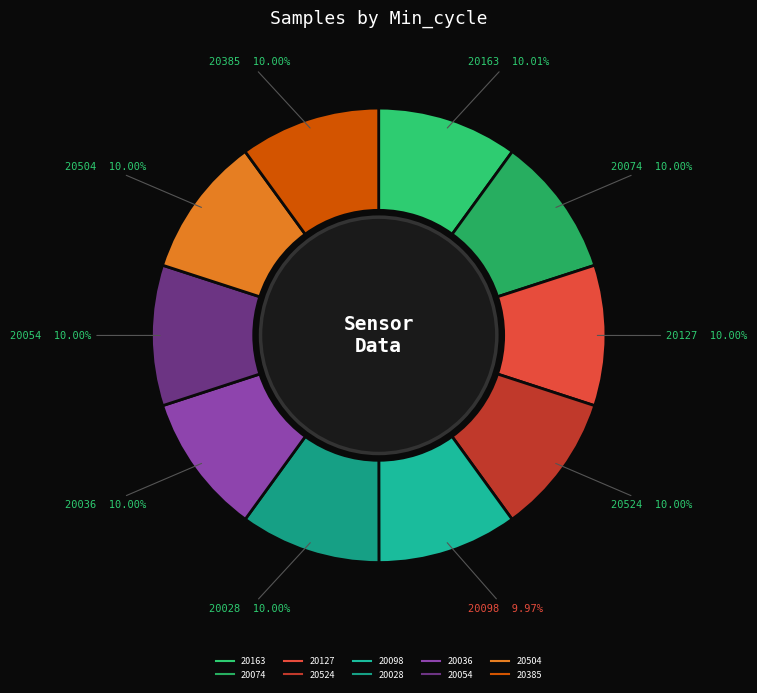

Is there a majority slice in this chart?

No